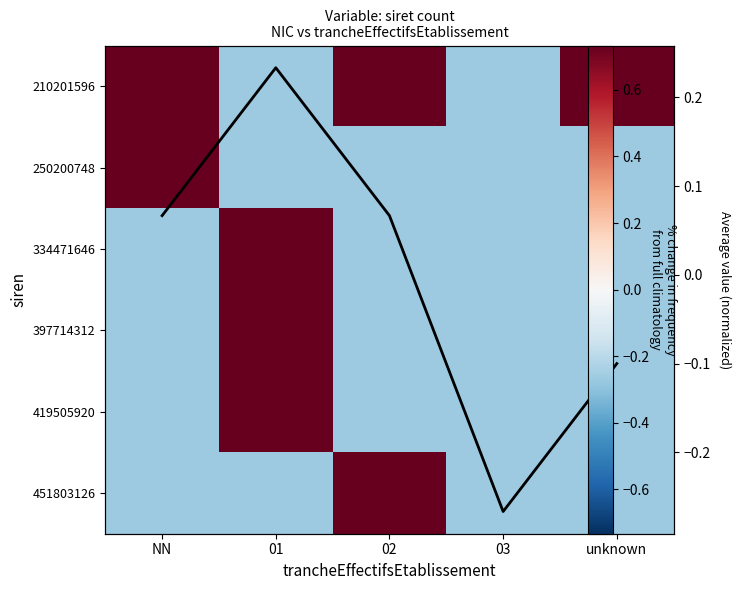

List the series in order of their peak value, highest first.

210201596, 250200748, 334471646, 397714312, 419505920, 451803126, Column mean